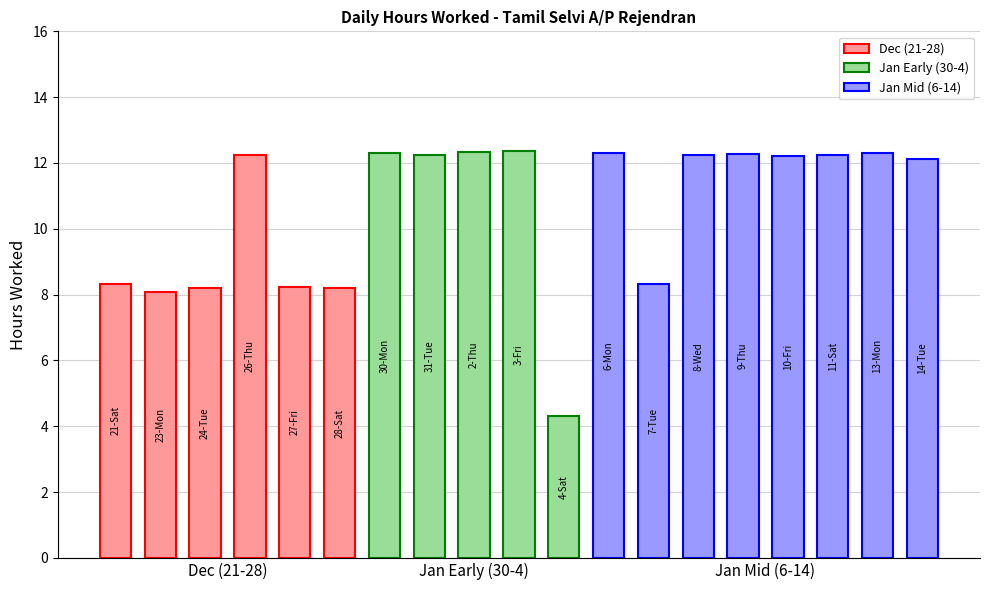

At which category does the chart reach its peak across all series?

3-Fri